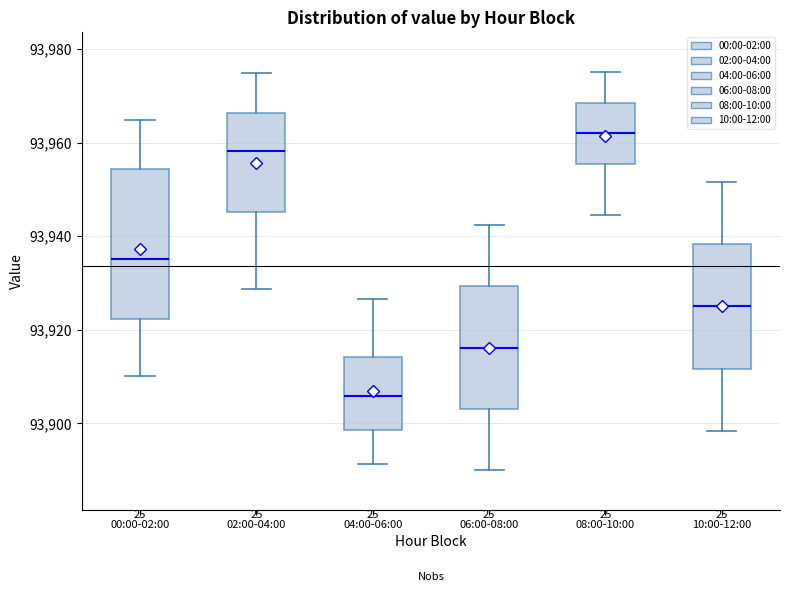

Reading left to right, transcribe this box plot: for each box, give where its median line is, the range the box spans, and where its two whiskers end, as read against the y-axis. The values are not printed on the chart, so give them approximately, as read against the axis.

00:00-02:00: median 93936, box 93922 to 93954, whiskers 93910 to 93964
02:00-04:00: median 93958, box 93946 to 93966, whiskers 93928 to 93974
04:00-06:00: median 93906, box 93898 to 93914, whiskers 93892 to 93926
06:00-08:00: median 93916, box 93904 to 93930, whiskers 93890 to 93942
08:00-10:00: median 93962, box 93956 to 93968, whiskers 93944 to 93976
10:00-12:00: median 93926, box 93912 to 93938, whiskers 93898 to 93952